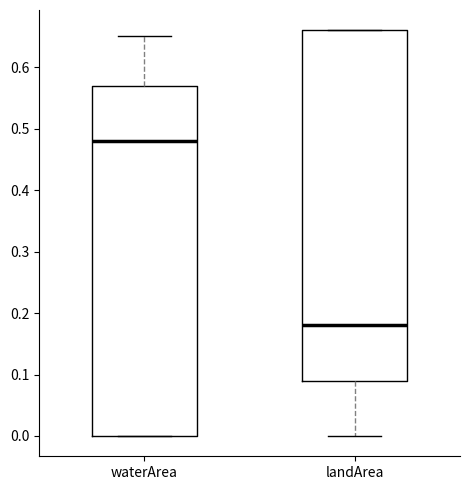

Where does the median line of the box for landArea sit on the y-axis? The values are not printed on the chart, so give them approximately, as read against the axis.

0.18